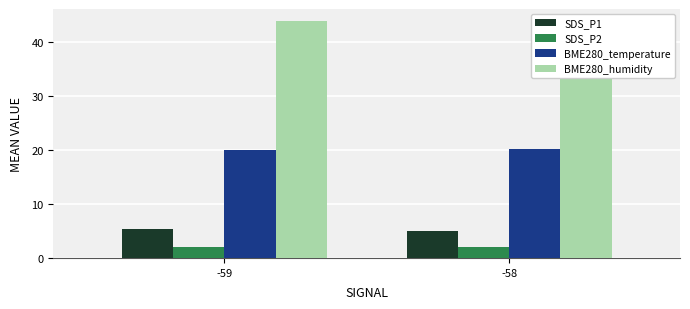

What is the total value across all series at -59?

71.4